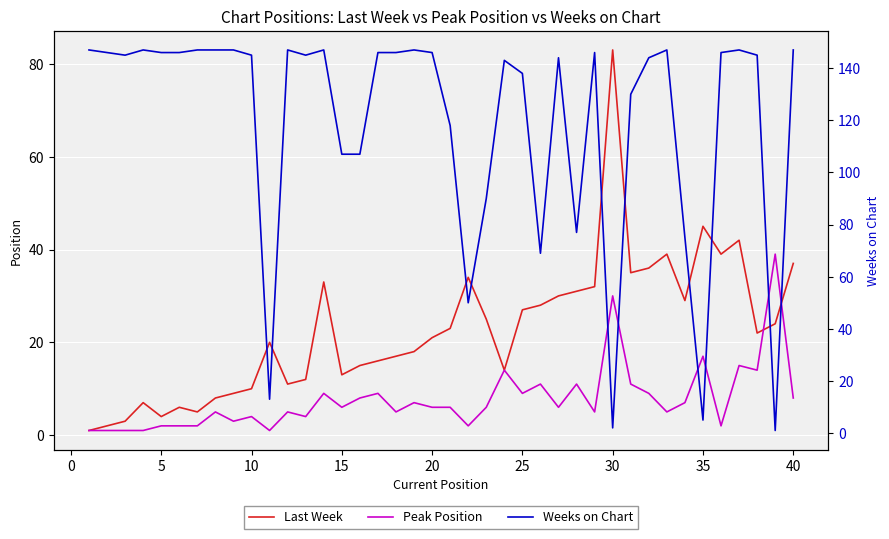

How many lines are shown in the chart?

3